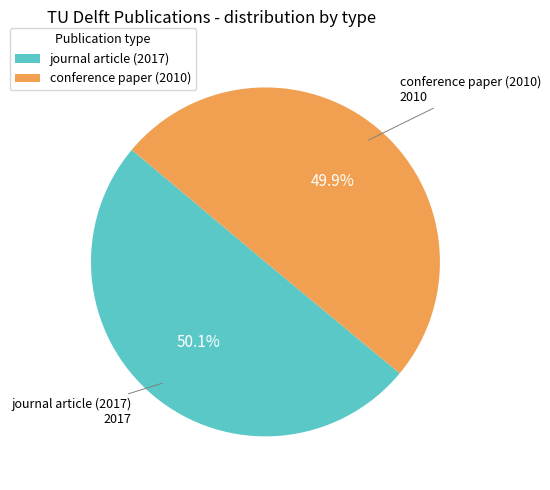

To the nearest percent, what portion does journal article (2017) represent?

50%